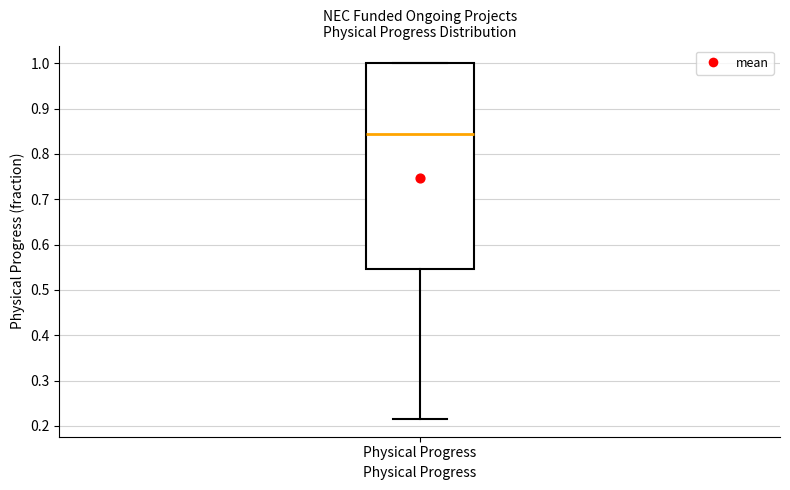

Transcribe this box plot: give where the median line is, the range the box spans, and where the two whiskers end, as read against the y-axis. The values are not printed on the chart, so give them approximately, as read against the axis.

median 0.85, box 0.55 to 1.00, whiskers 0.22 to 1.00